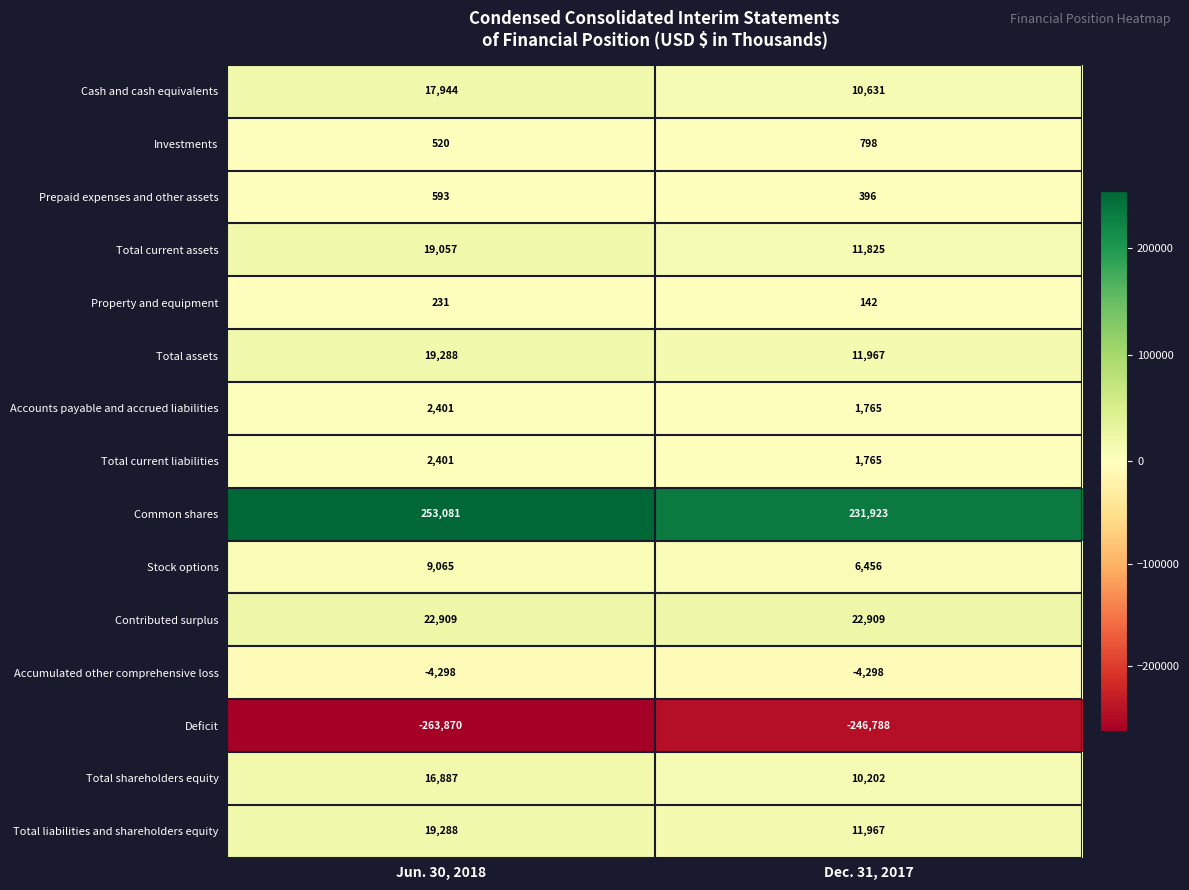

Where is Prepaid expenses and other assets nearest to the value 494?

Dec. 31, 2017